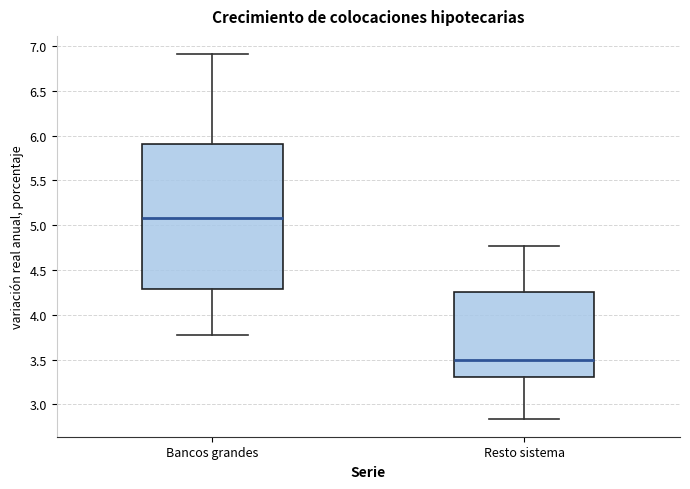

Where does the lower whisker of the box for Resto sistema end on the y-axis? The values are not printed on the chart, so give them approximately, as read against the axis.

2.85